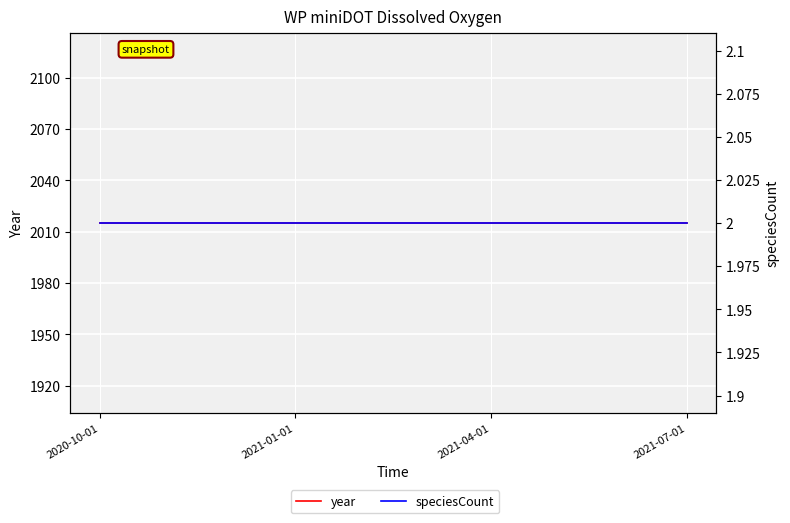

What are all the series names shown in the legend?

year, speciesCount